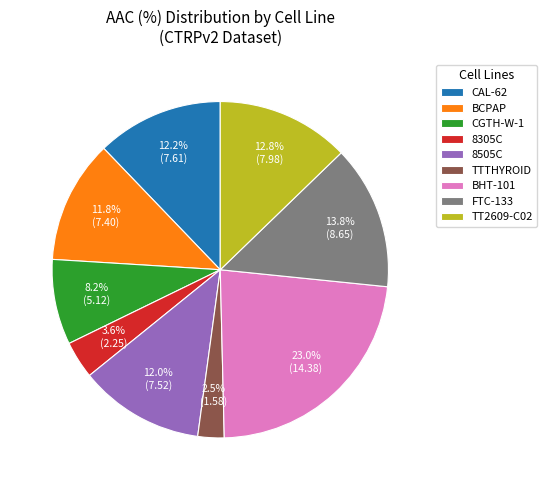

Which has a higher value, TT2609-C02 or FTC-133?

FTC-133